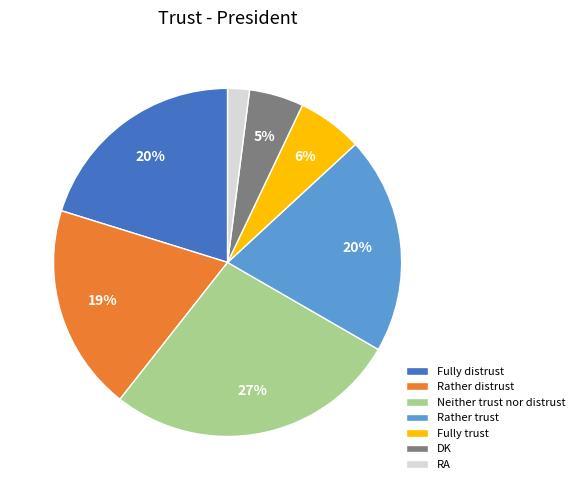

True or false: Rather distrust accounts for 19% of the total.

True